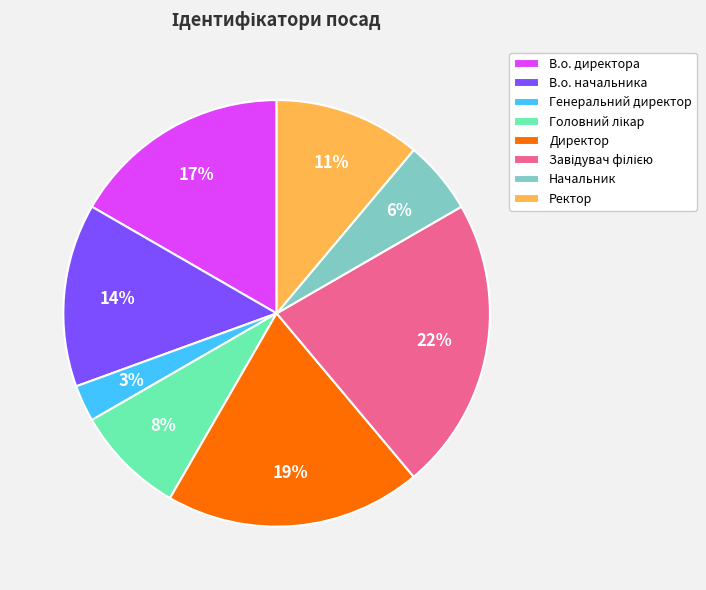

Is there any slice that represents more than half of the pie?

No